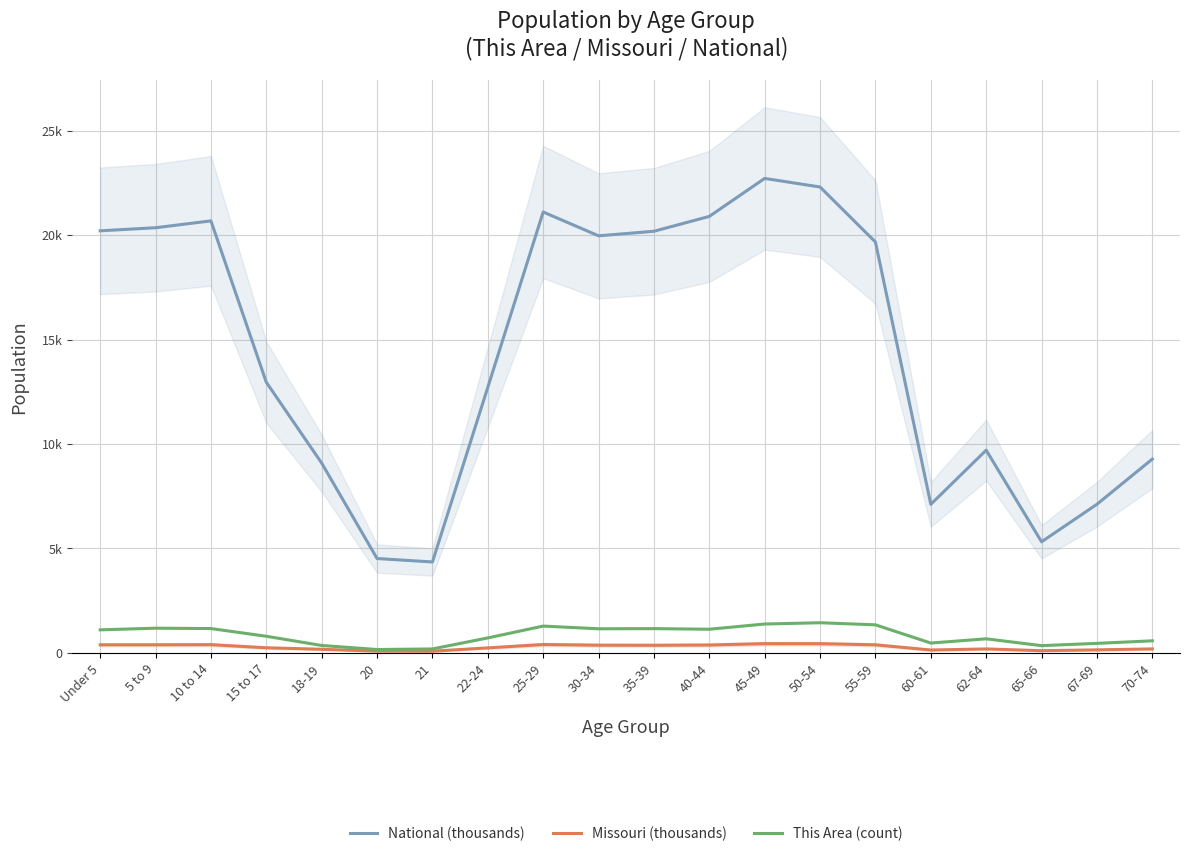

True or false: Missouri (thousands) has more than 2 points higher than both neighbors.

True